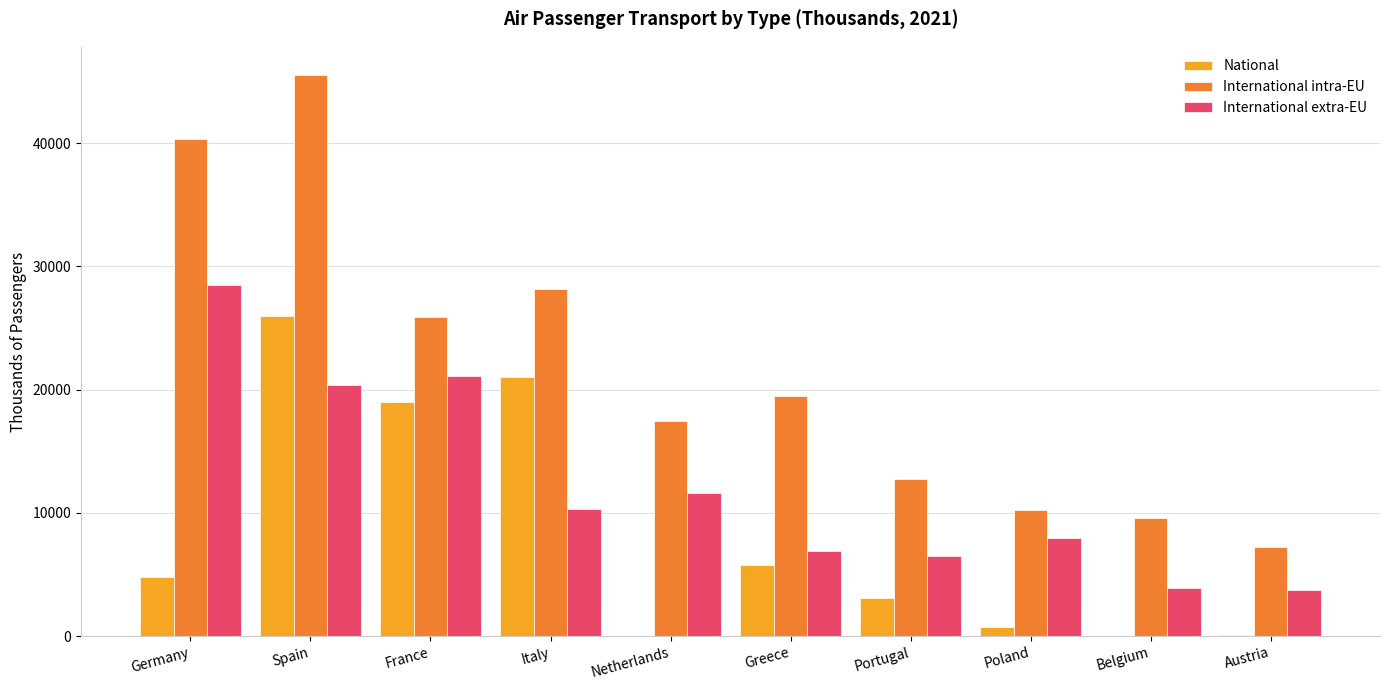

What value does the International extra-EU series have at Italy?

10305.9